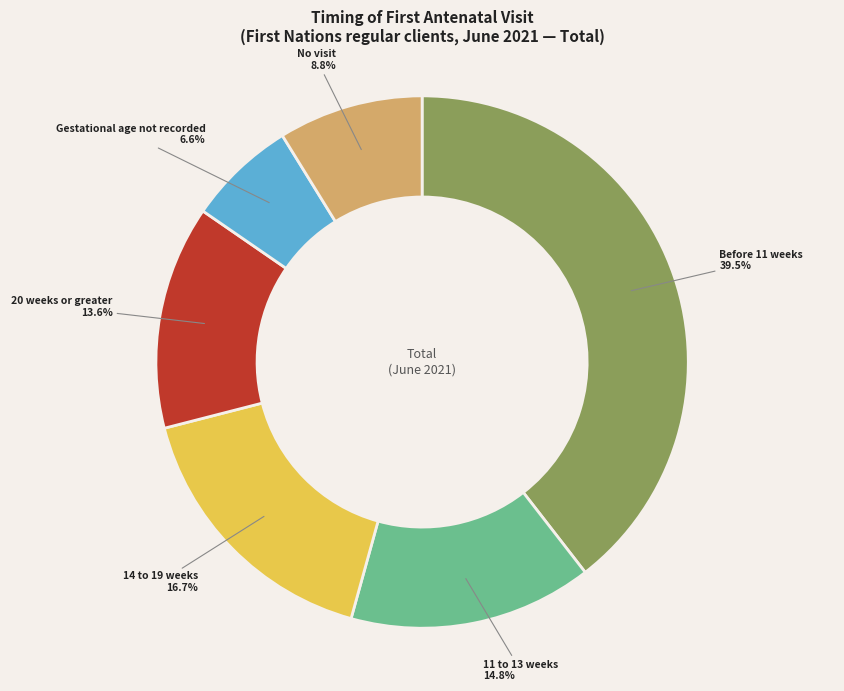

Does any single category account for the majority?

No